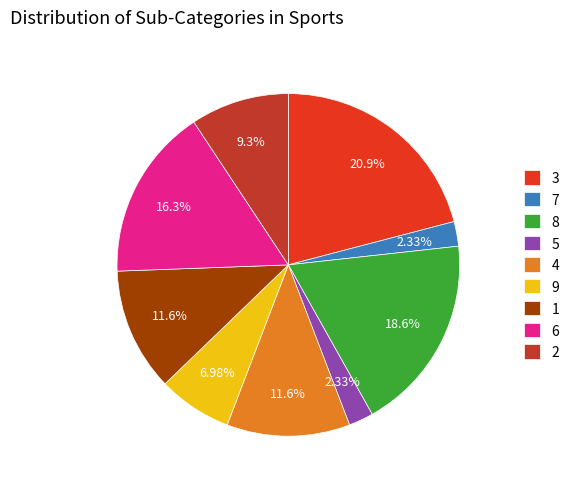

Approximately how many times larger is the value at 8 compared to 5?

8.0